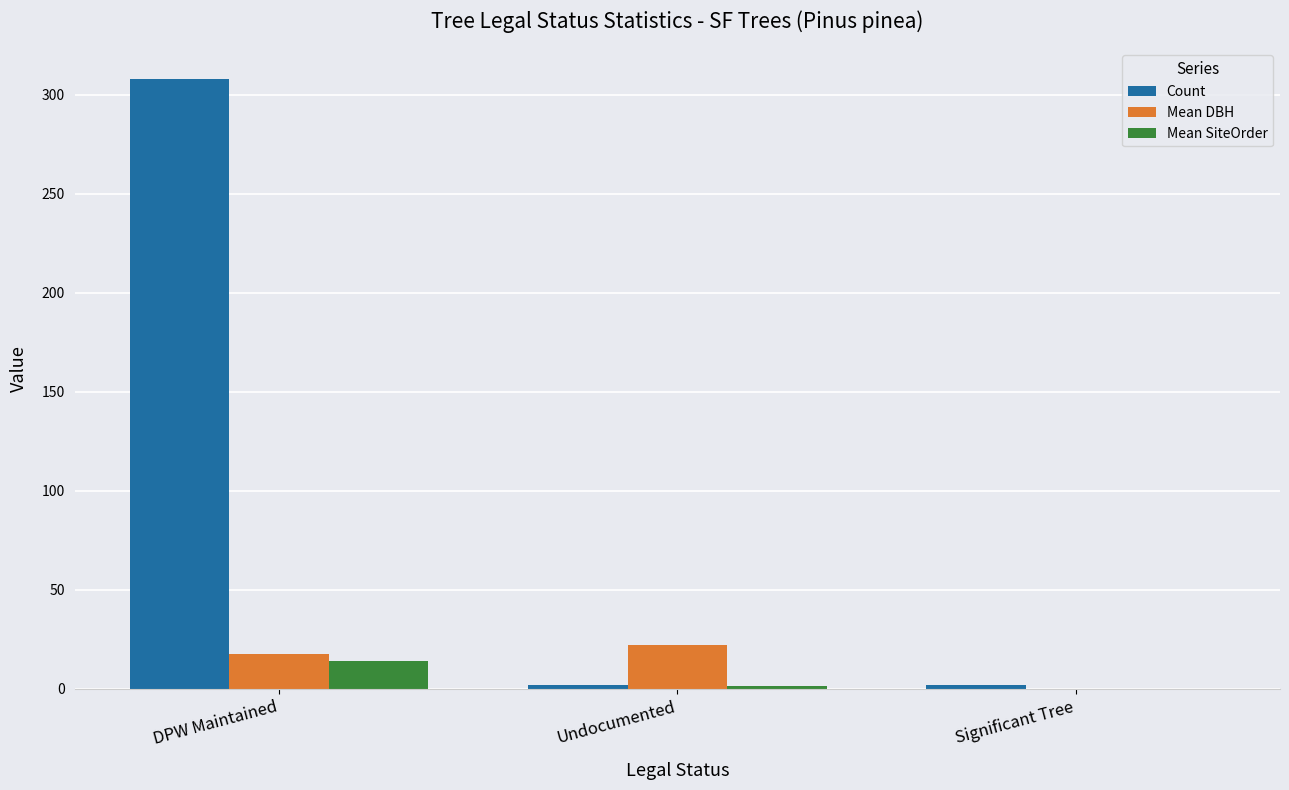

Between Undocumented and Significant Tree, which series saw the biggest shift?

Mean DBH